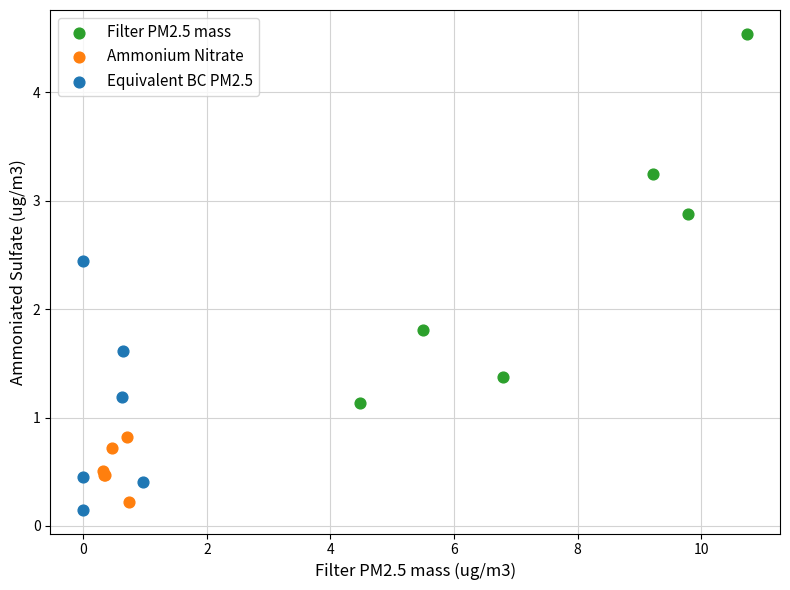

Which series contains the highest Y value?

Filter PM2.5 mass